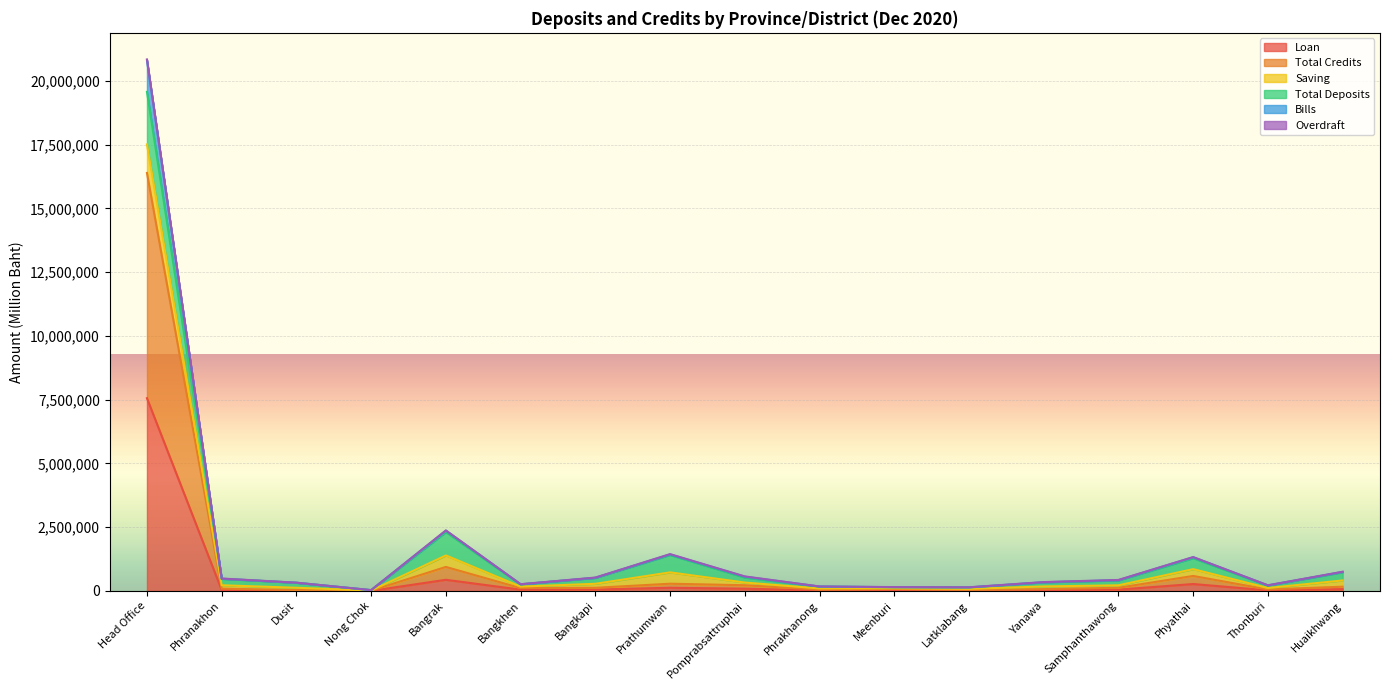

What is the maximum value for Loan?

7560937